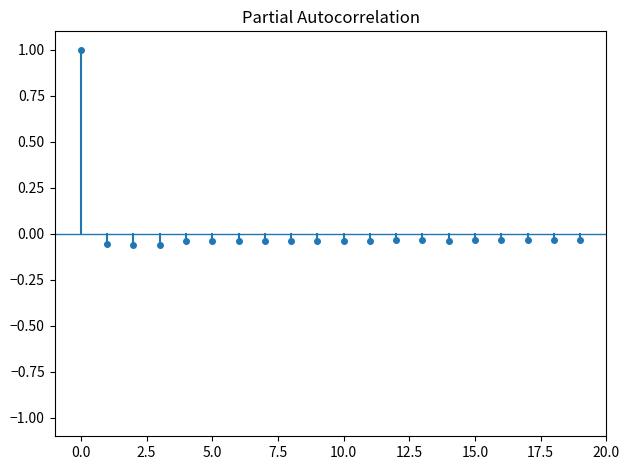

True or false: there are more than 2 points higher than both neighbors.

True